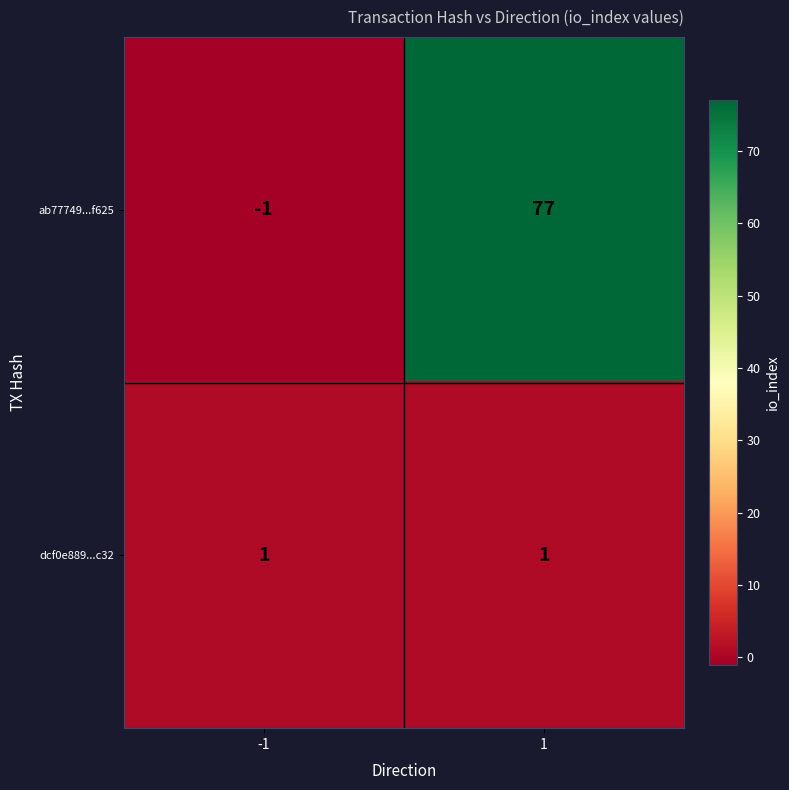

Rank the series by their maximum value, from lowest to highest.

dcf0e889...c32, ab77749...f625